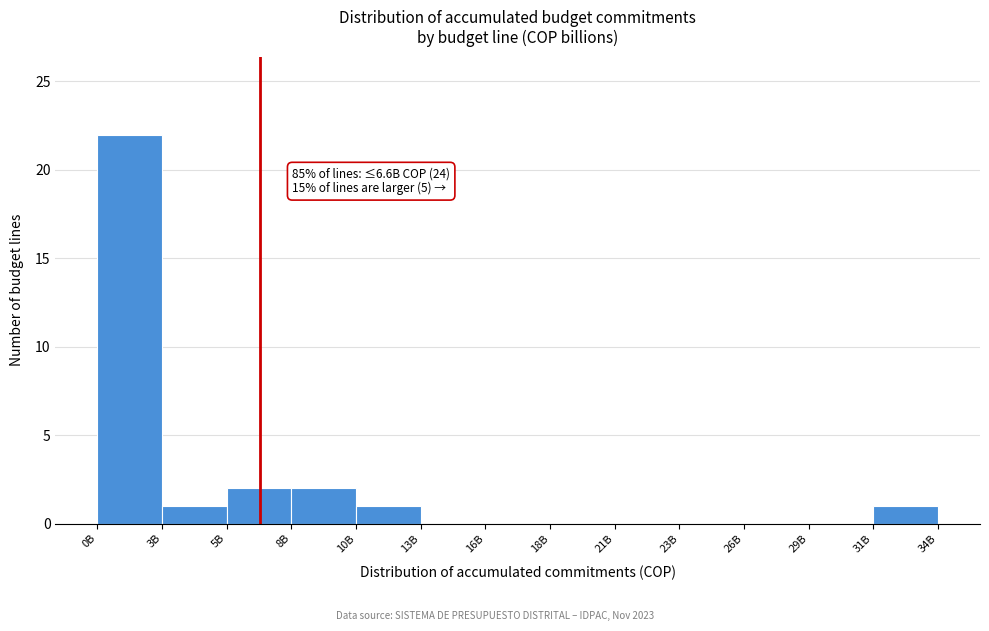

Reading right to left, transcribe all the data shown in this chart.

34B=1	31B=0	26B=0	23B=0	21B=0	18B=0	16B=0	13B=0	10B=1	8B=2	5B=2	3B=1	0B=22